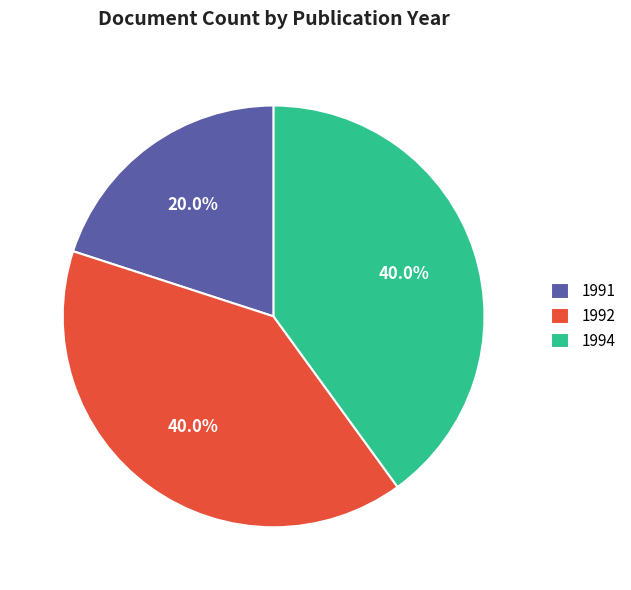

Which category has the smallest portion of the pie?

1991